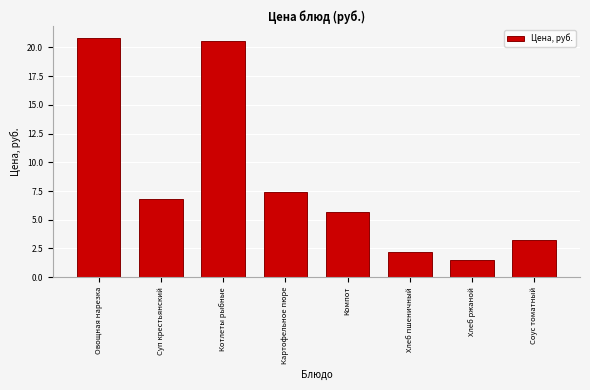

Reading right to left, list all the values displayed in this chart.

Соус томатный=3.2	Хлеб ржаной=1.5	Хлеб пшеничный=2.2	Компот=5.6	Картофельное пюре=7.4	Котлеты рыбные=20.6	Суп крестьянский=6.8	Овощная нарезка=20.8